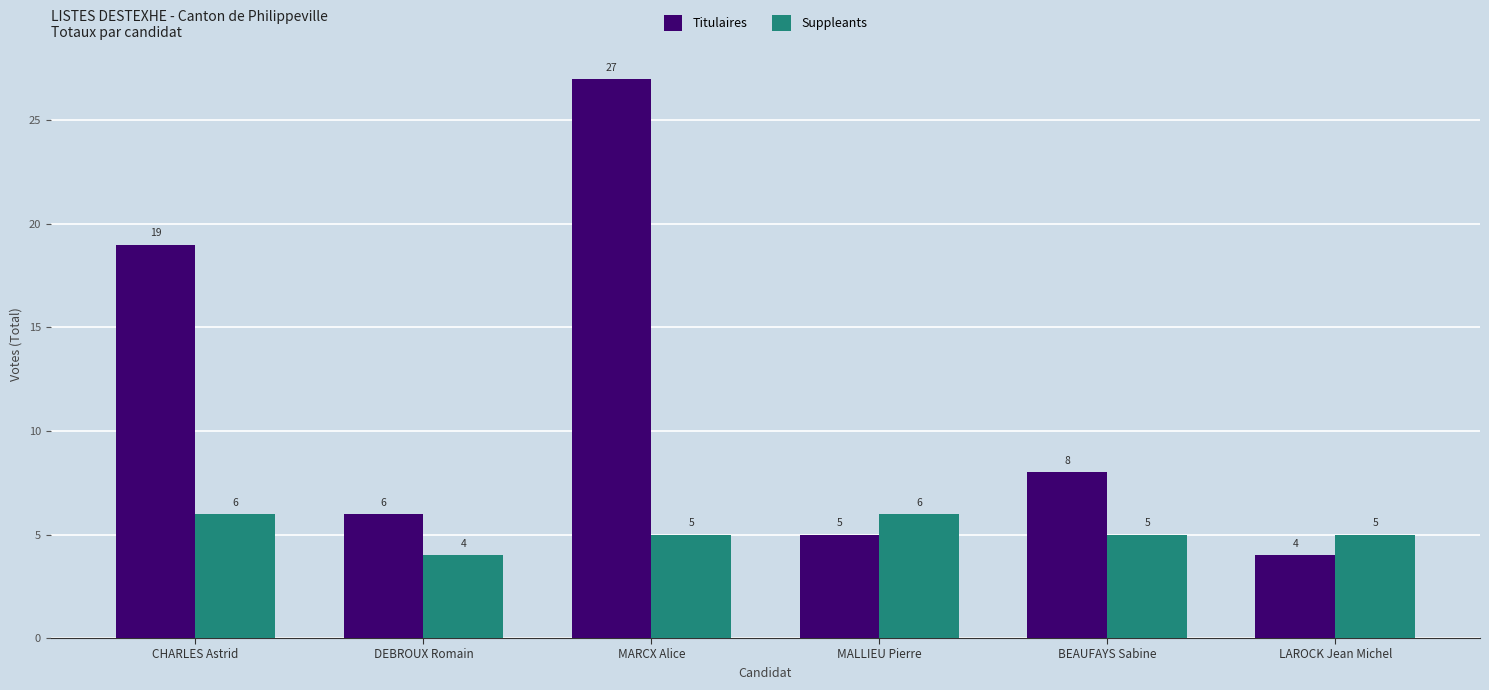

The Titulaires series shows 27 at MARCX Alice. True or false?

True